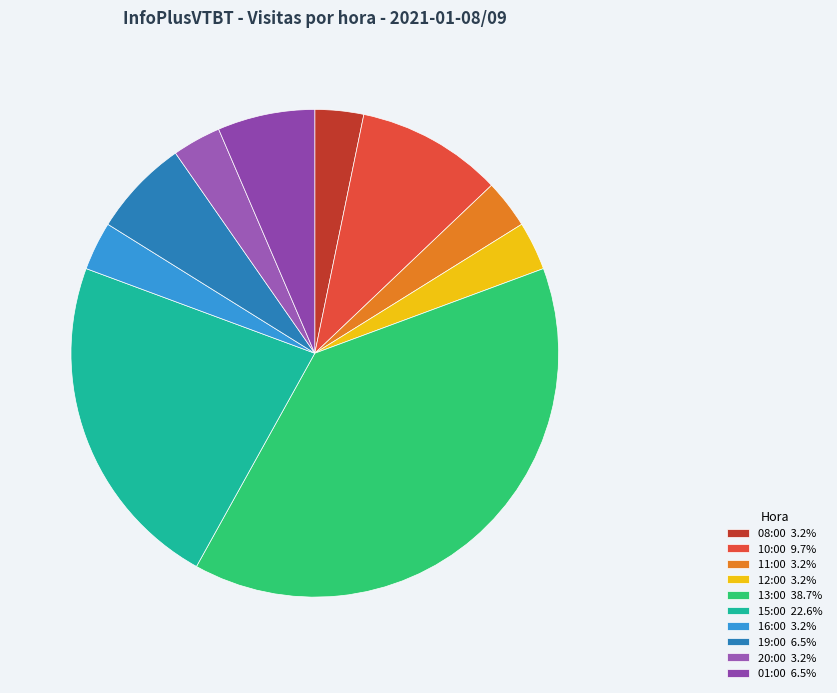

Rank the categories by value from highest to lowest.

13:00, 15:00, 10:00, 19:00, 01:00, 08:00, 11:00, 12:00, 16:00, 20:00